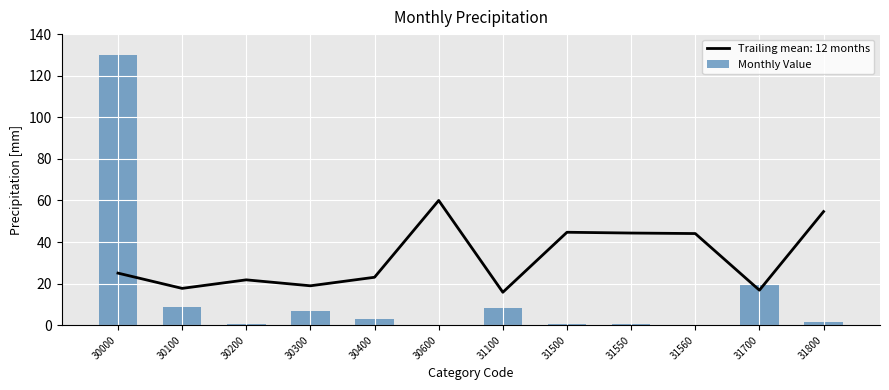

What is the difference between the maximum and second lowest values?

129.9